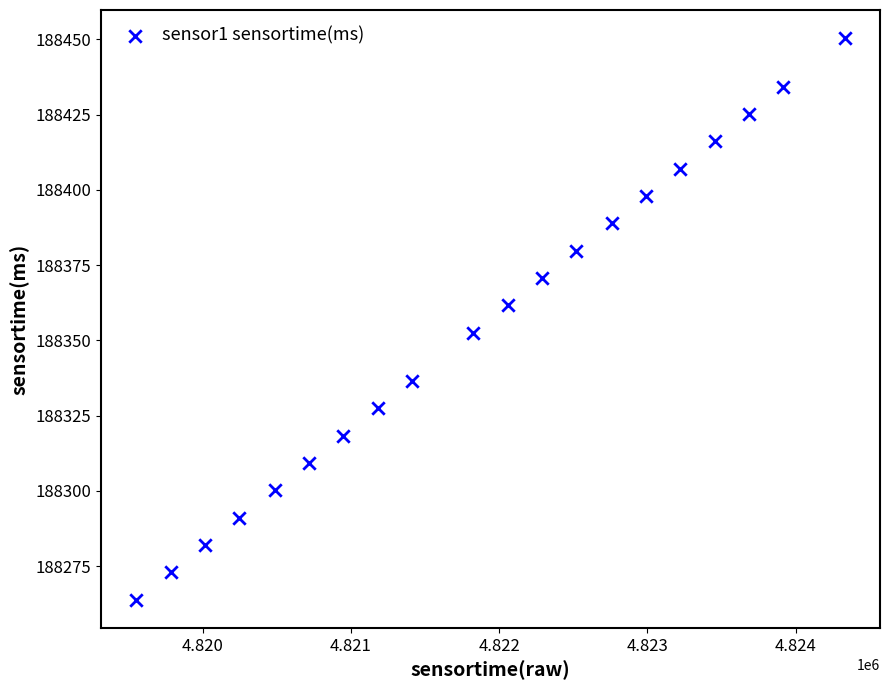

What is the range of Y values (max minus min)?

186.6